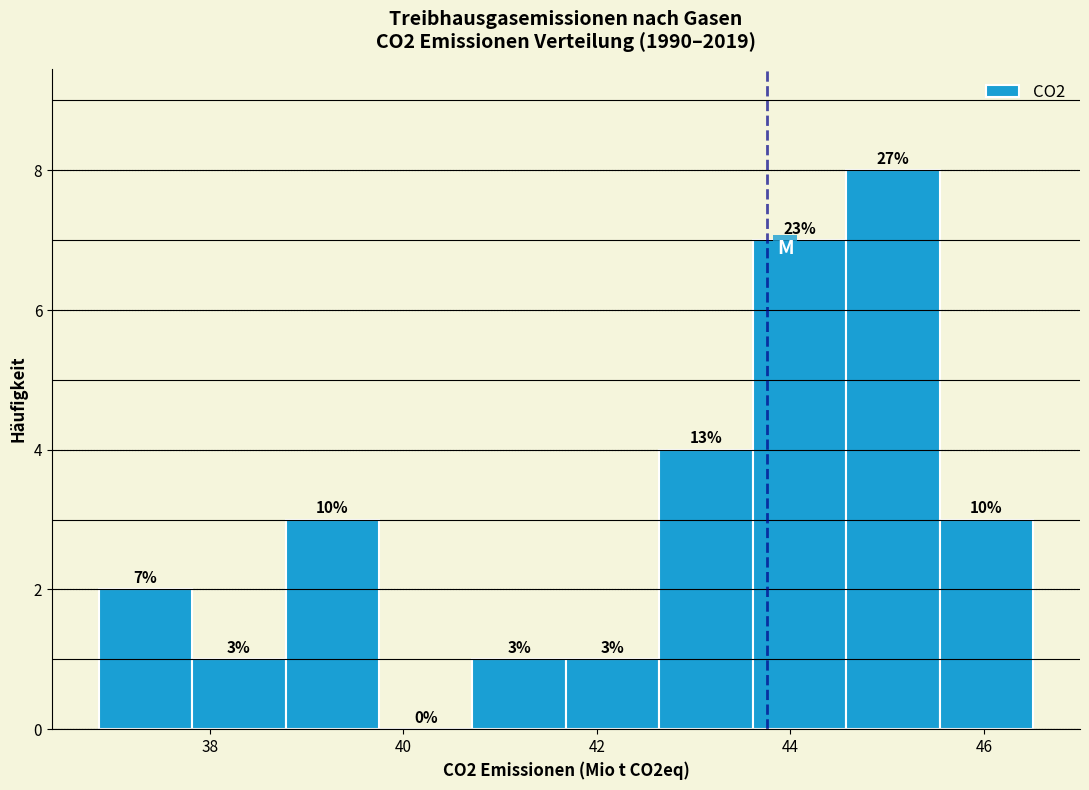

Which range on the x-axis has the tallest bar?

44.6 to 45.6